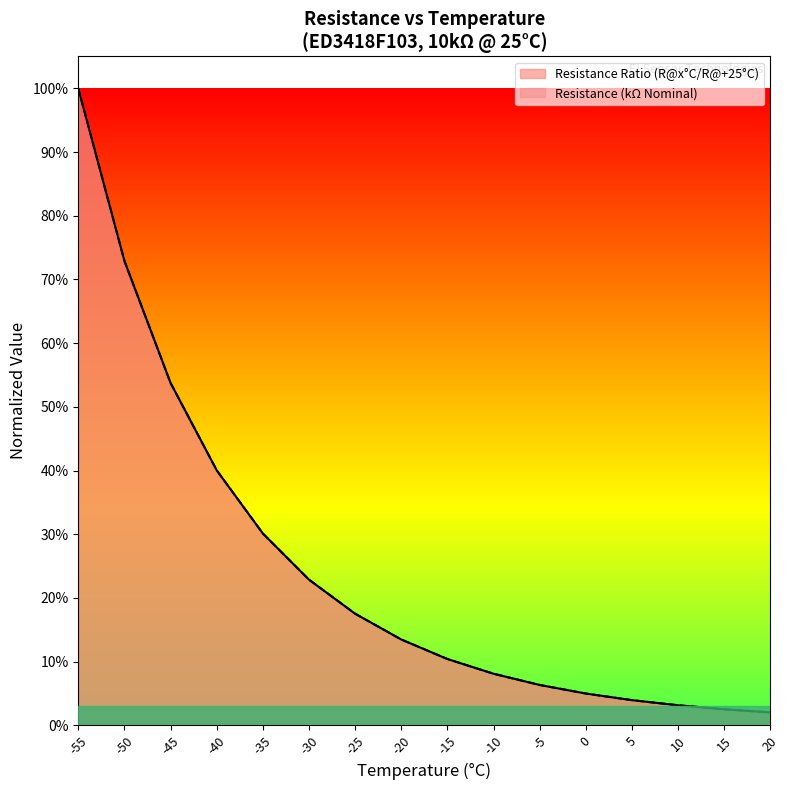

What is the sum of all Resistance Ratio (R@x°C/R@+25°C) values?

3.9